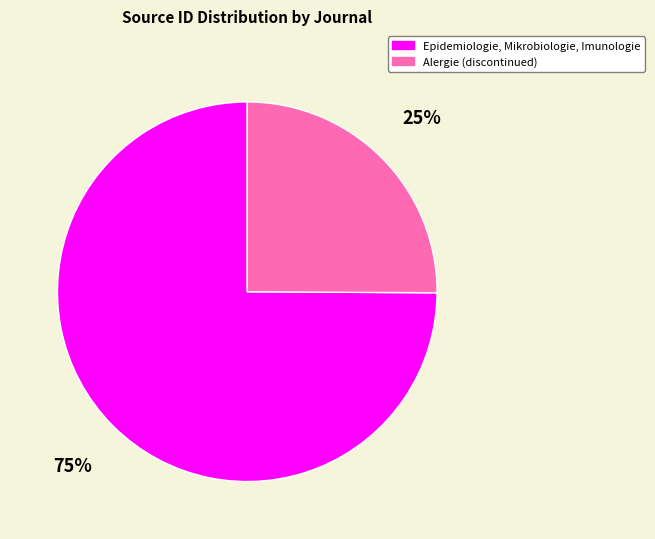

Rank the categories by value from highest to lowest.

Epidemiologie, Mikrobiologie, Imunologie, Alergie (discontinued)